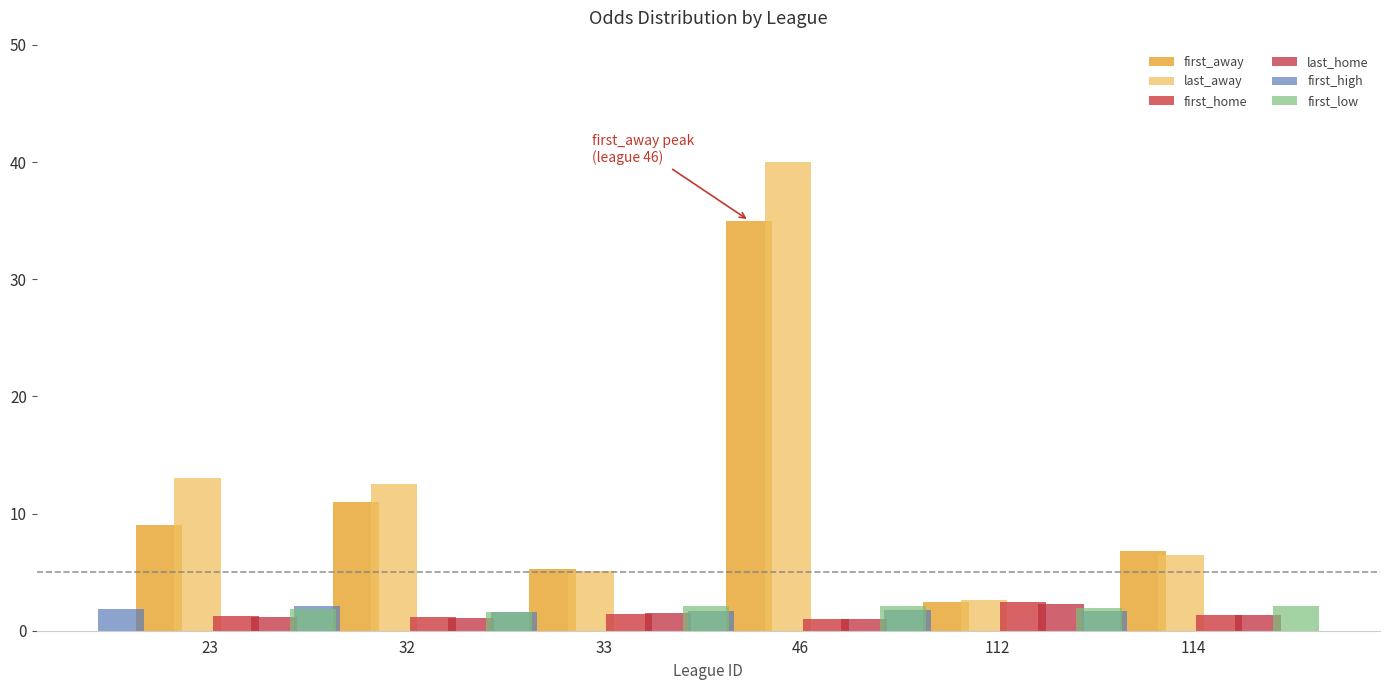

How many groups of bars are there?

6